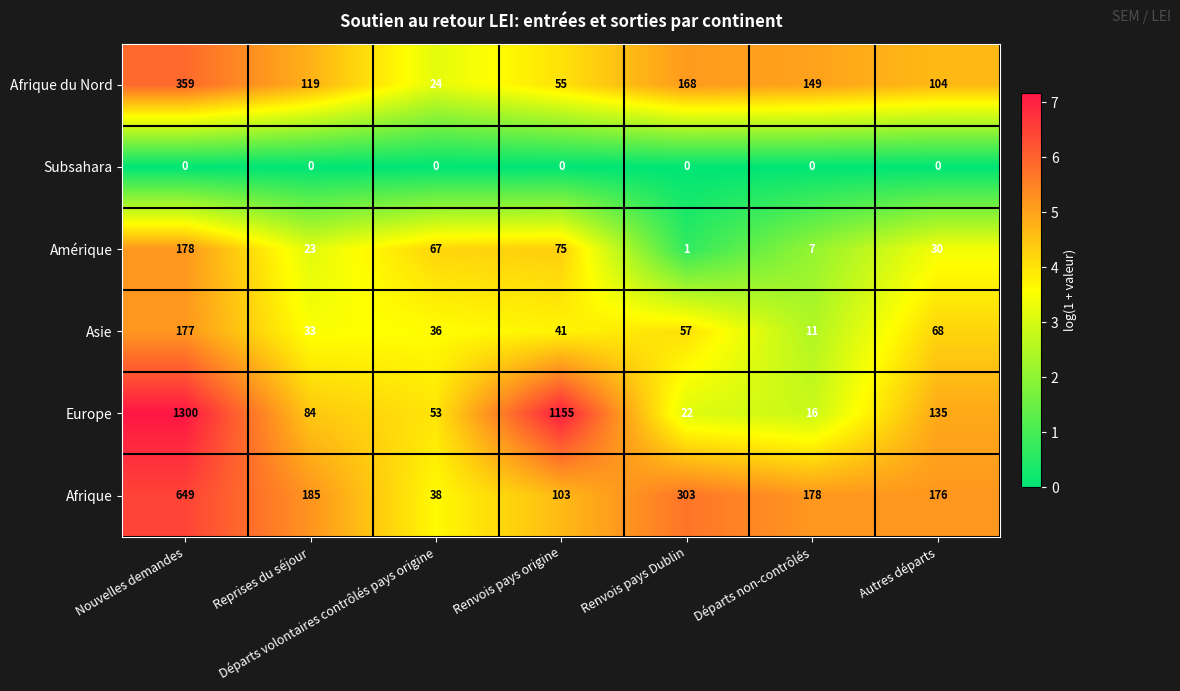

What value does the Amérique series have at Nouvelles demandes?

178